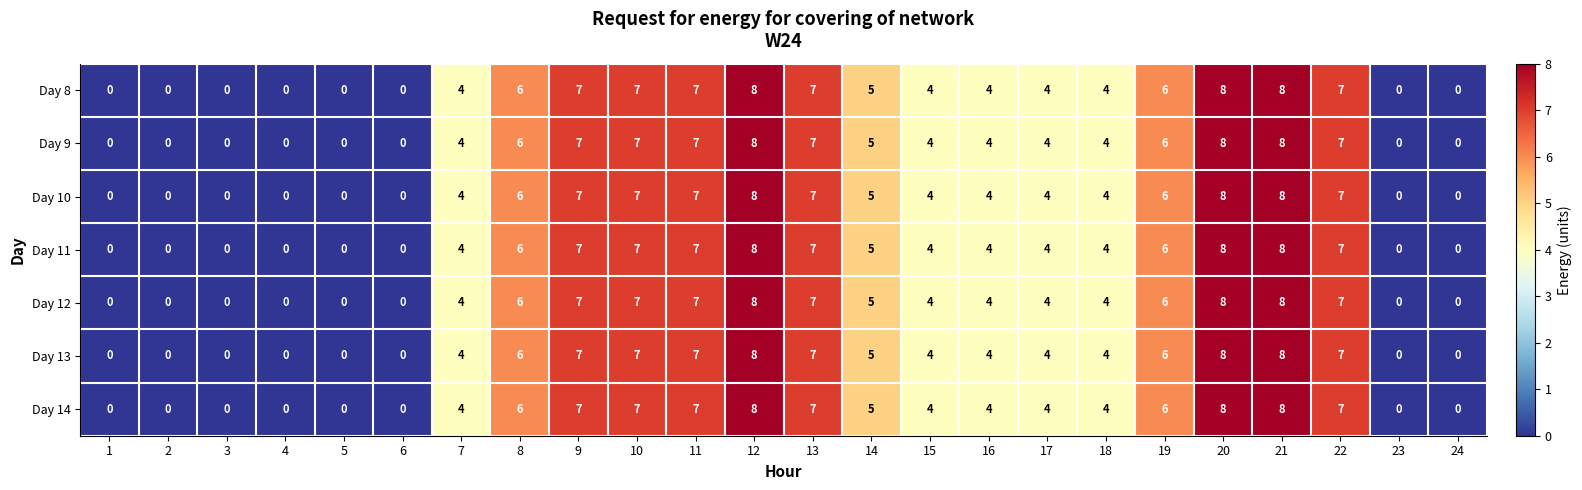

What is the maximum value for Day 8?

8